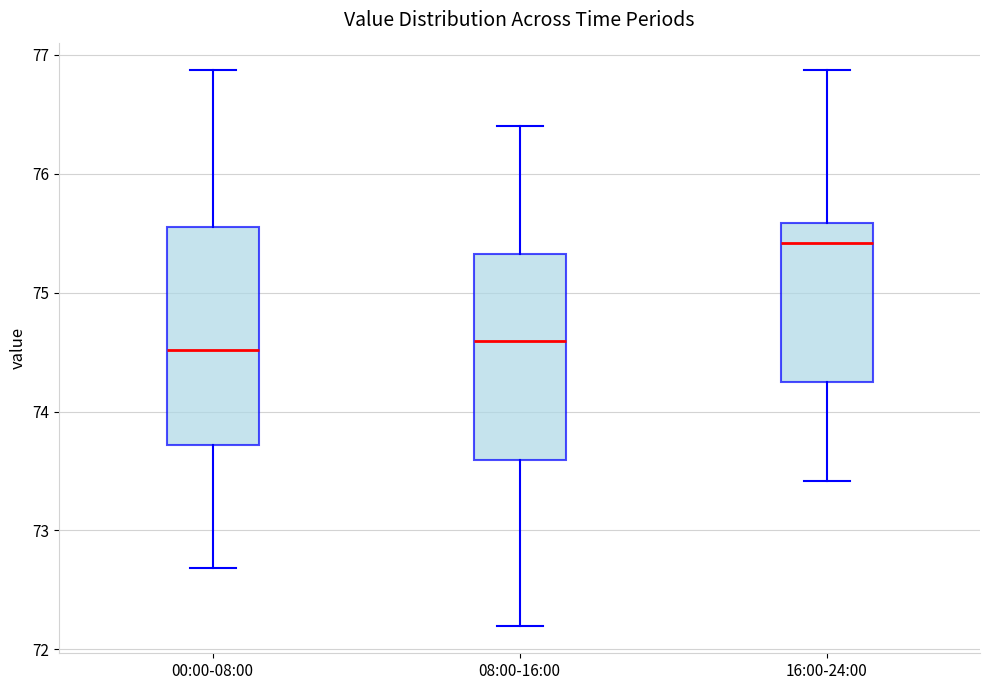

Reading left to right, transcribe this box plot: for each box, give where its median line is, the range the box spans, and where its two whiskers end, as read against the y-axis. The values are not printed on the chart, so give them approximately, as read against the axis.

00:00-08:00: median 74.5, box 73.7 to 75.6, whiskers 72.7 to 76.9
08:00-16:00: median 74.6, box 73.6 to 75.3, whiskers 72.2 to 76.4
16:00-24:00: median 75.4, box 74.3 to 75.6, whiskers 73.4 to 76.9